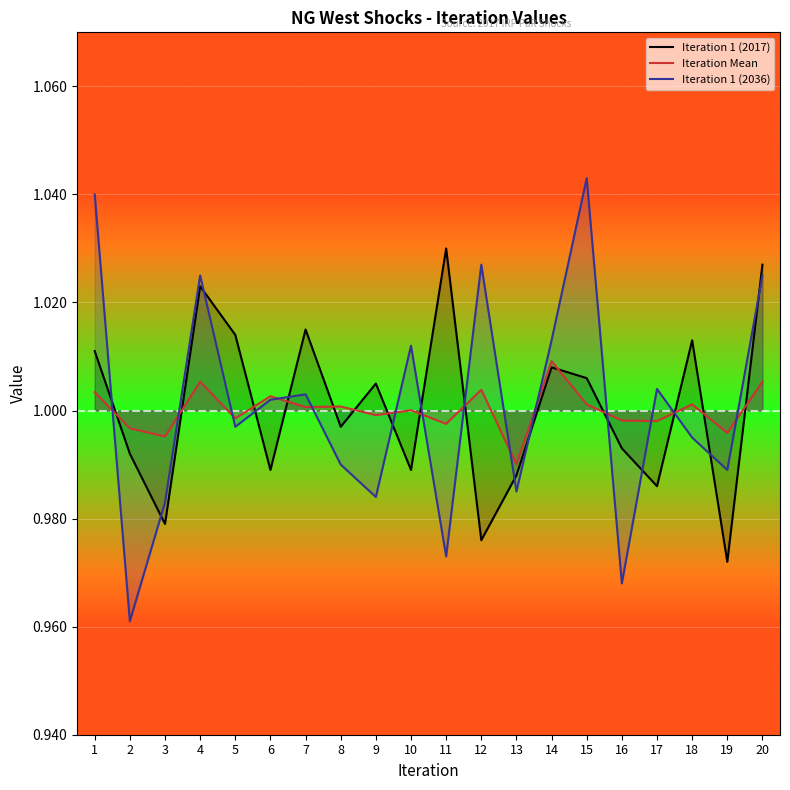

How many intersections are there between Iteration 1 (2017) and Iteration Mean?

14